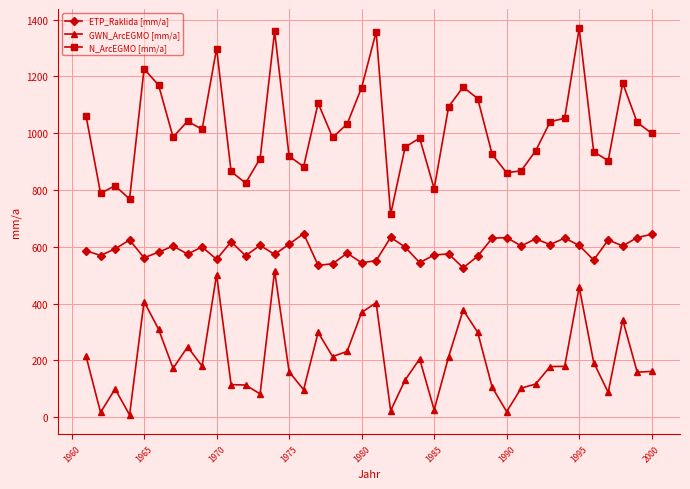

True or false: N_ArcEGMO [mm/a] and ETP_Raklida [mm/a] intersect in this chart.

False